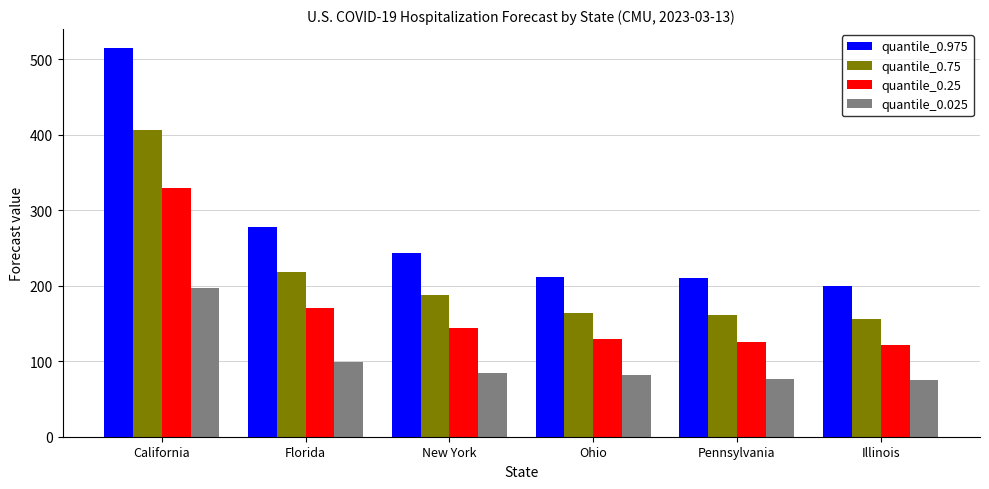

At New York, list the series in order from largest to smallest.

quantile_0.975, quantile_0.75, quantile_0.25, quantile_0.025